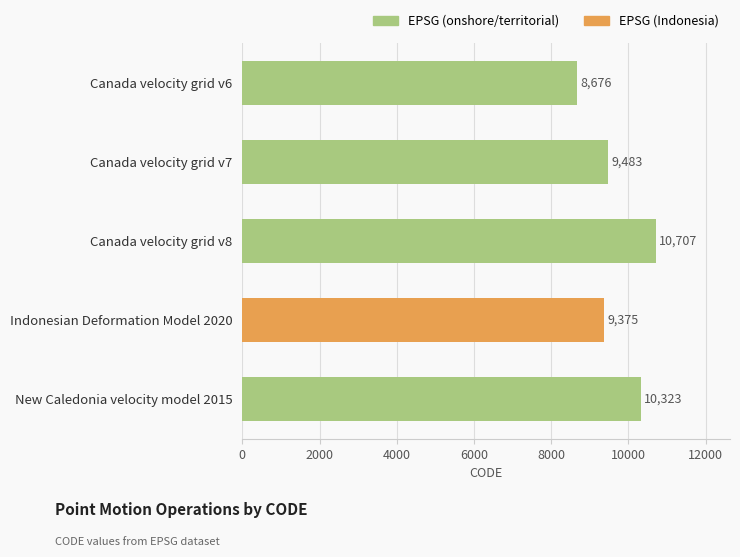

Reading top to bottom, transcribe all the data shown in this chart.

Canada velocity grid v6=8676	Canada velocity grid v7=9483	Canada velocity grid v8=10707	Indonesian Deformation Model 2020=9375	New Caledonia velocity model 2015=10323